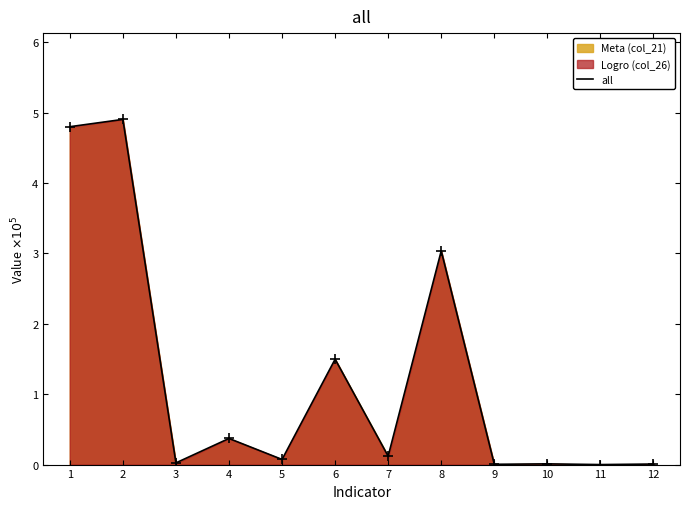

List the labels in order of value, largest first.

2, 1, 8, 6, 4, 7, 5, 3, 10, 12, 9, 11